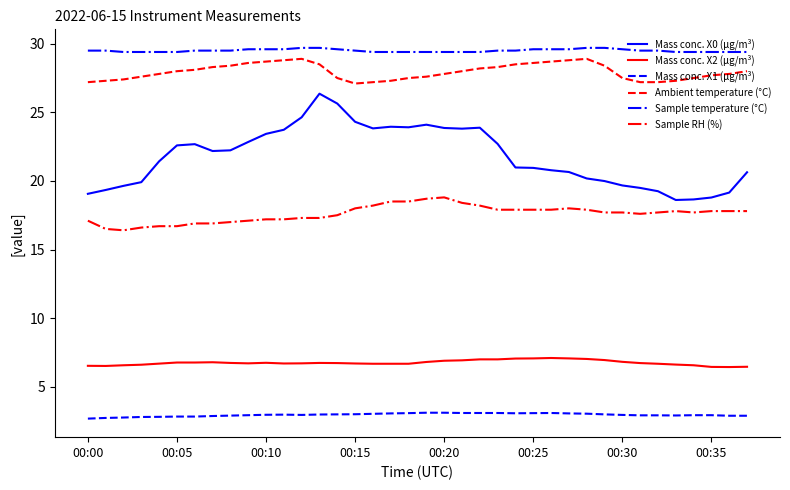

At how many categories does at least one series exceed 3?

38